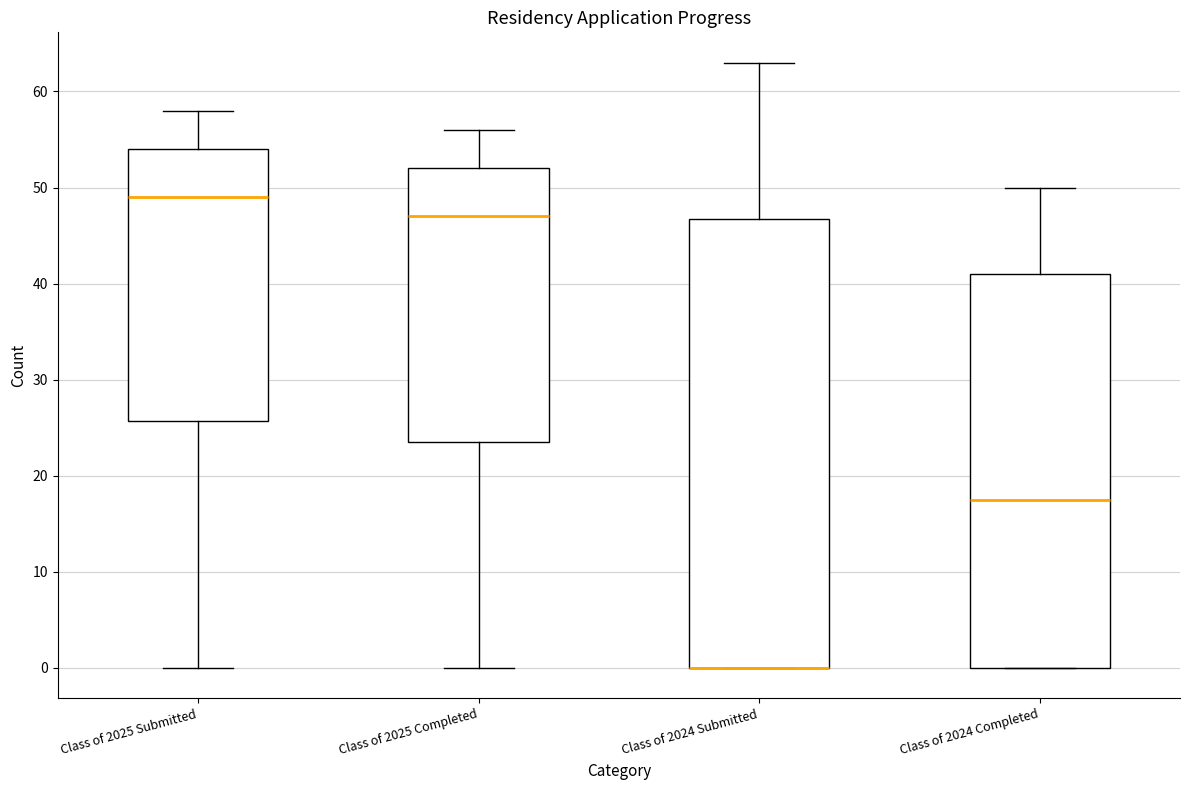

Where does the upper whisker of the box for Class of 2025 Submitted end on the y-axis? The values are not printed on the chart, so give them approximately, as read against the axis.

58